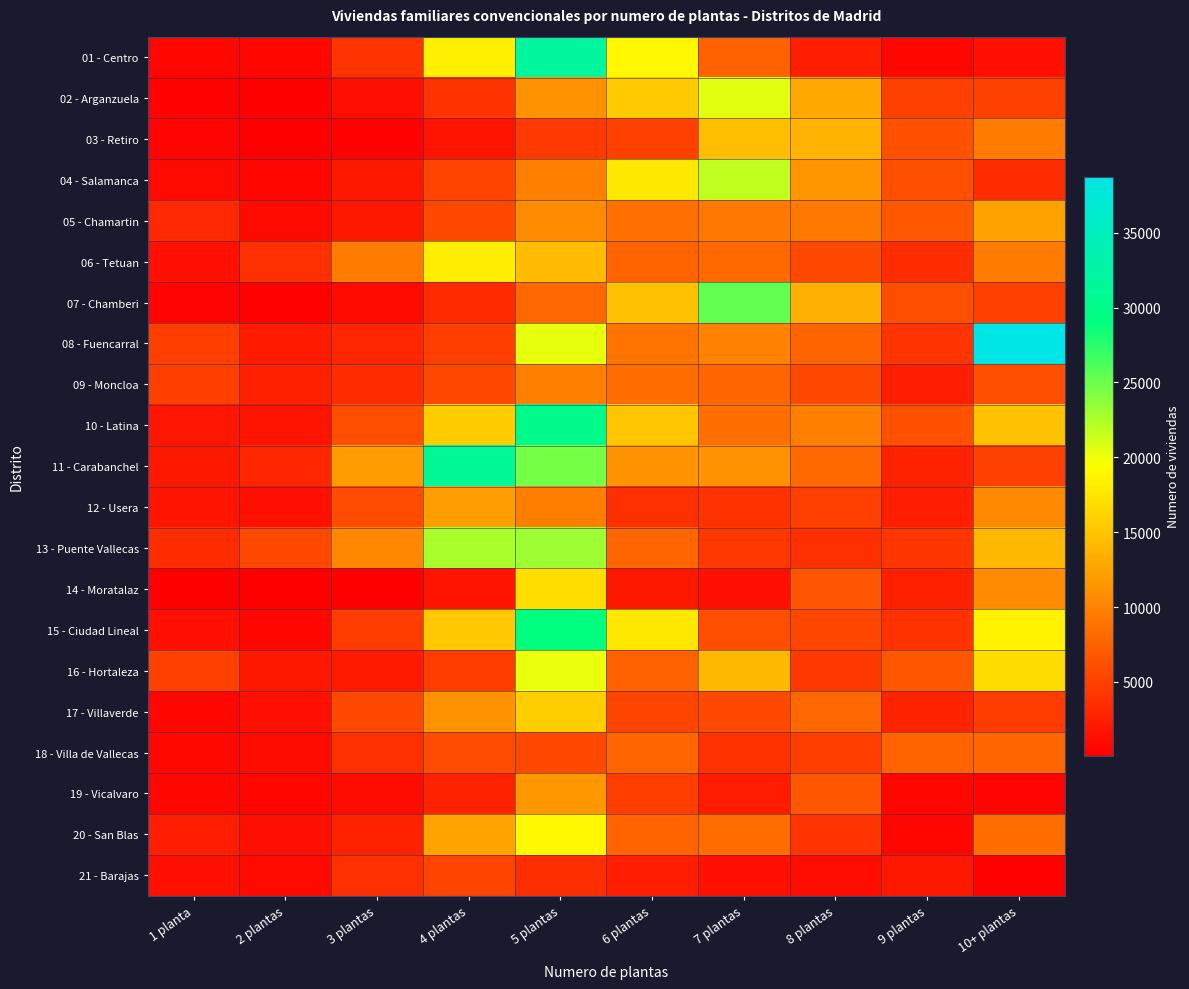

At which category is the sum across all series the highest?

5 plantas